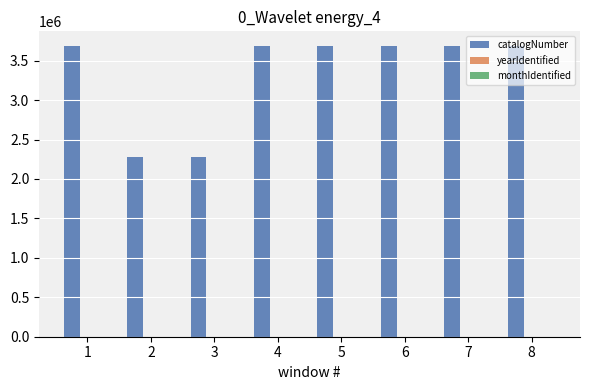

How many groups of bars are there?

8